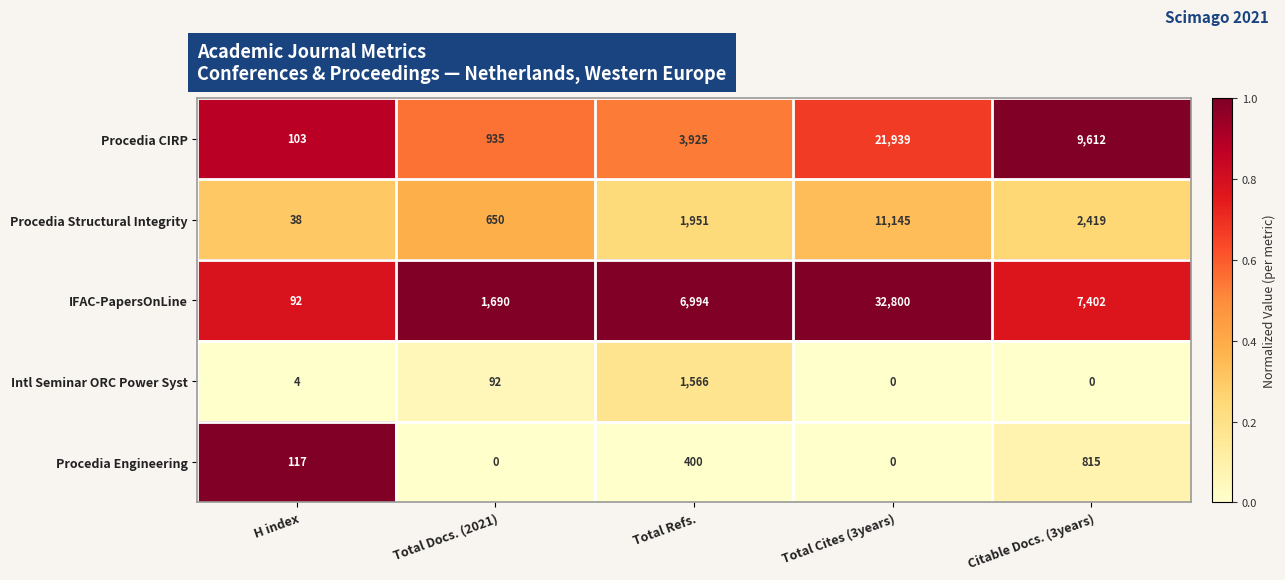

How many values in the Procedia CIRP series are below 3925?

2